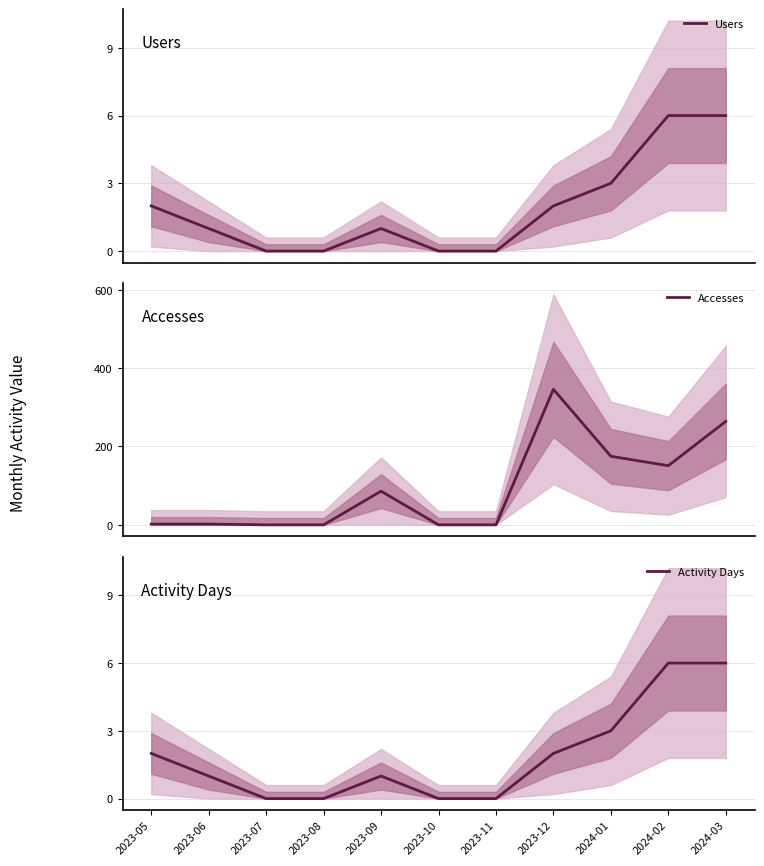

Which label corresponds to the largest value in the chart?

2023-12